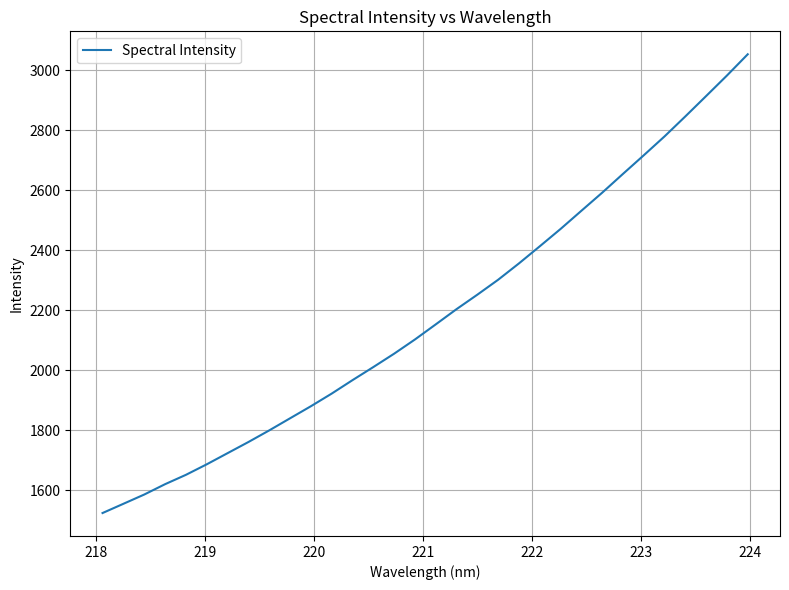

What is the smallest value displayed?

1523.7